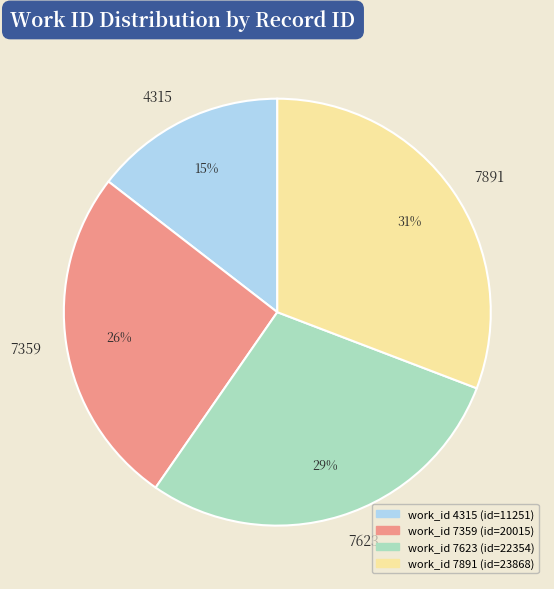

The work_id 7359 (id=20015) slice represents 16% of the pie. True or false?

False